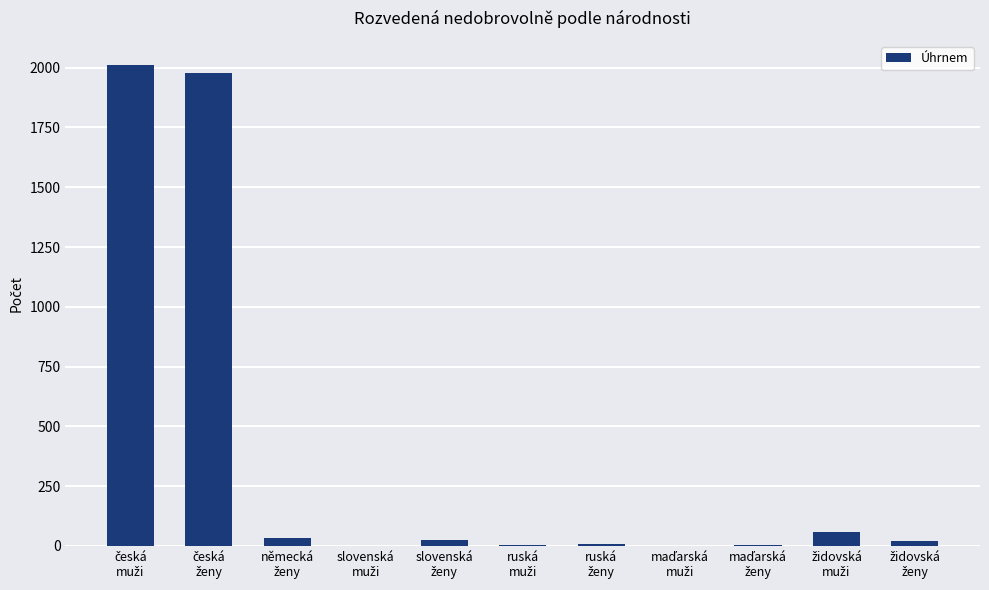

What is the greatest value displayed?

2012